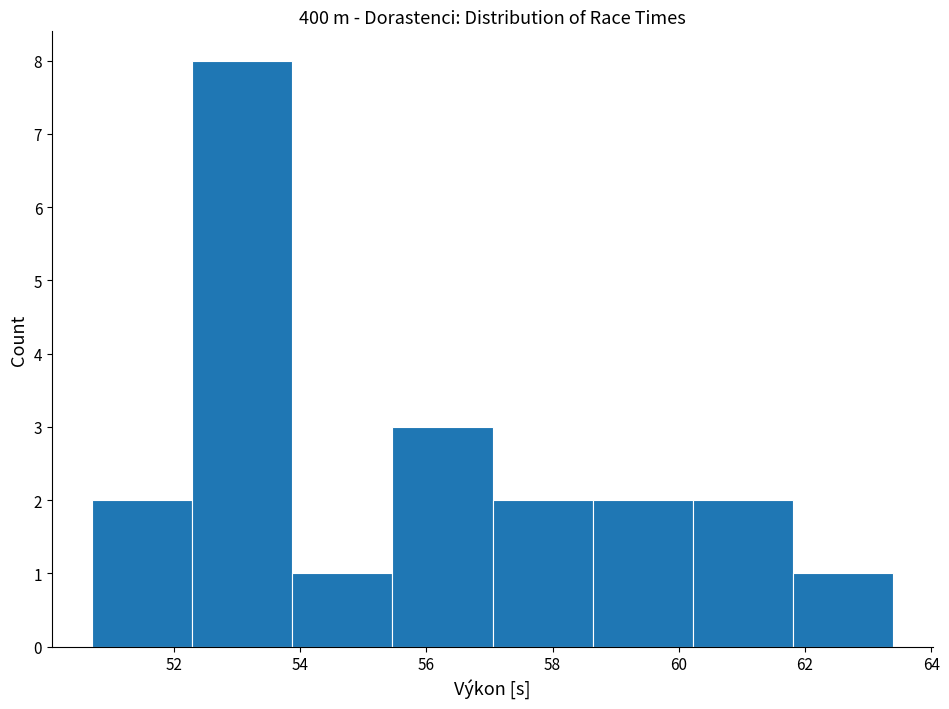

Reading left to right, transcribe this chart: for each bar, give the range it covers on the x-axis and its height. Neither the bar edges nor the heights are printed on the chart, so give them approximately, as read against the axes.

50.8 to 52.2: 2
52.2 to 53.8: 8
53.8 to 55.4: 1
55.4 to 57.0: 3
57.0 to 58.6: 2
58.6 to 60.2: 2
60.2 to 61.8: 2
61.8 to 63.4: 1